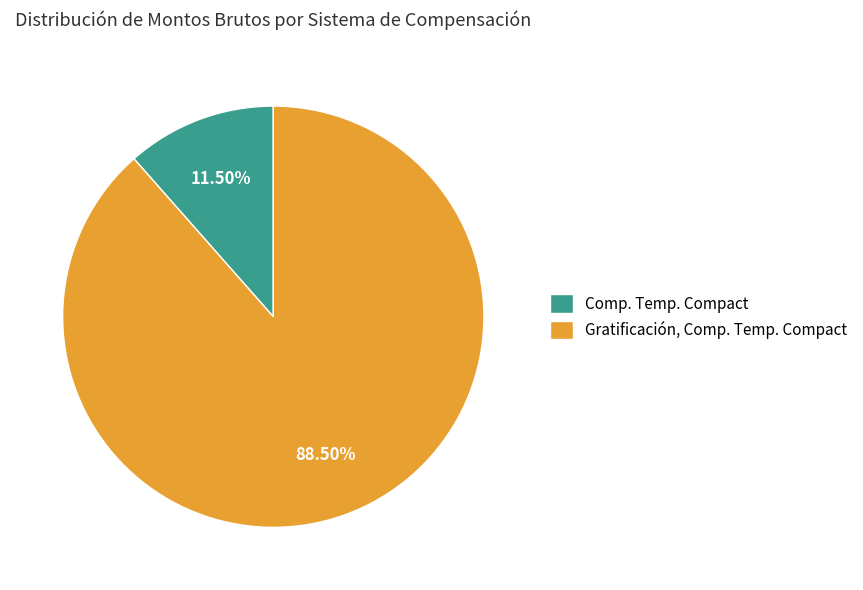

Do Gratificación, Comp. Temp. Compact and Comp. Temp. Compact together represent more than half of the pie?

Yes